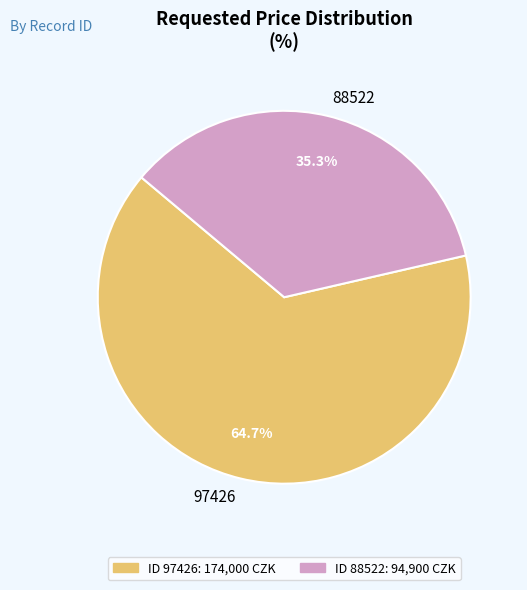

Which category has the smallest portion of the pie?

88522